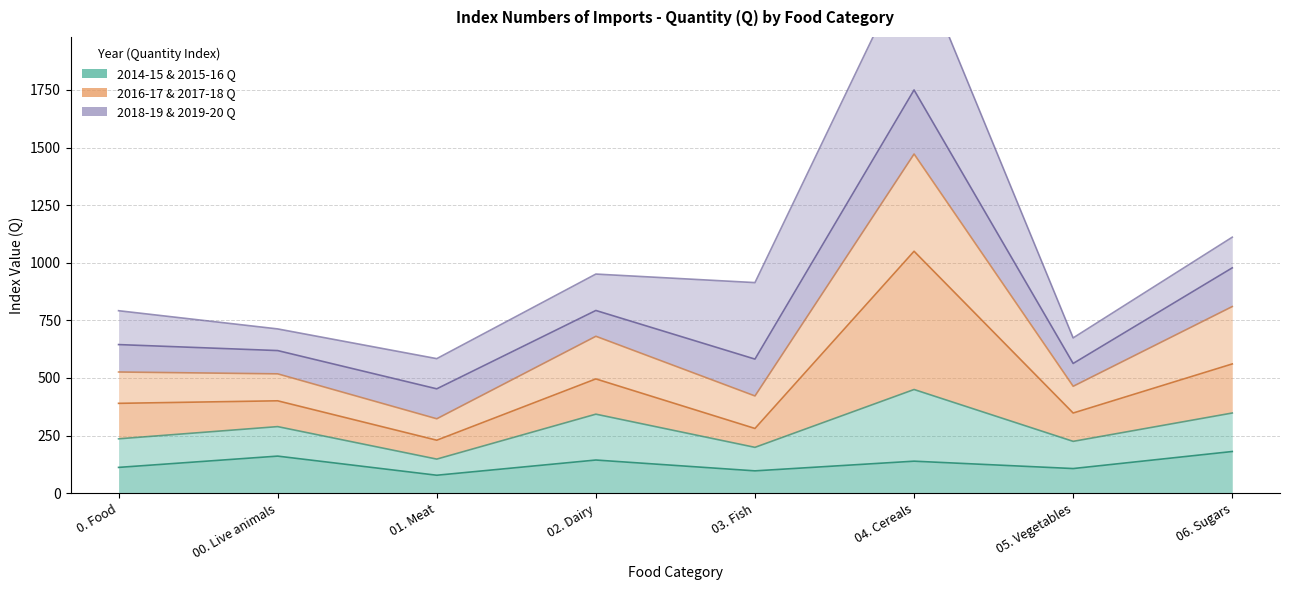

What is the maximum value shown in the chart?

1750